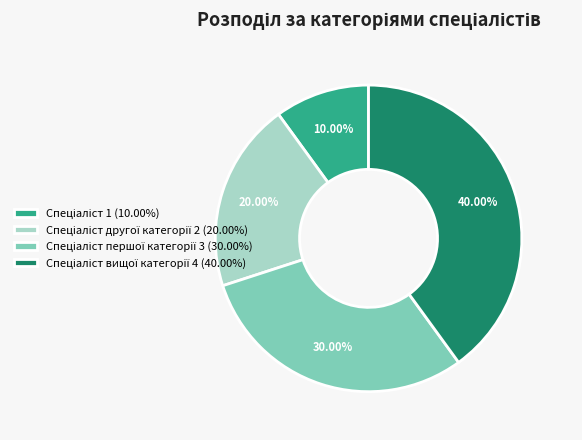

Is there a majority slice in this chart?

No